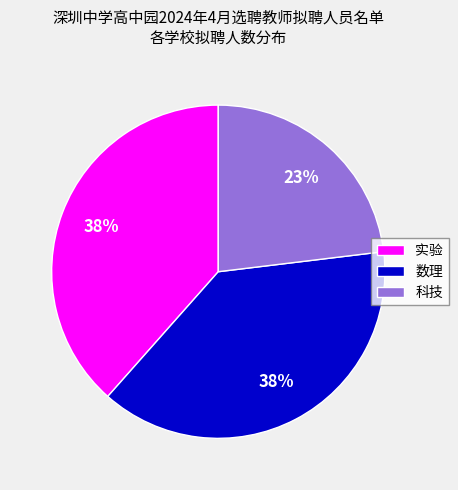

Is the sum of 数理 and 实验 greater than half?

Yes